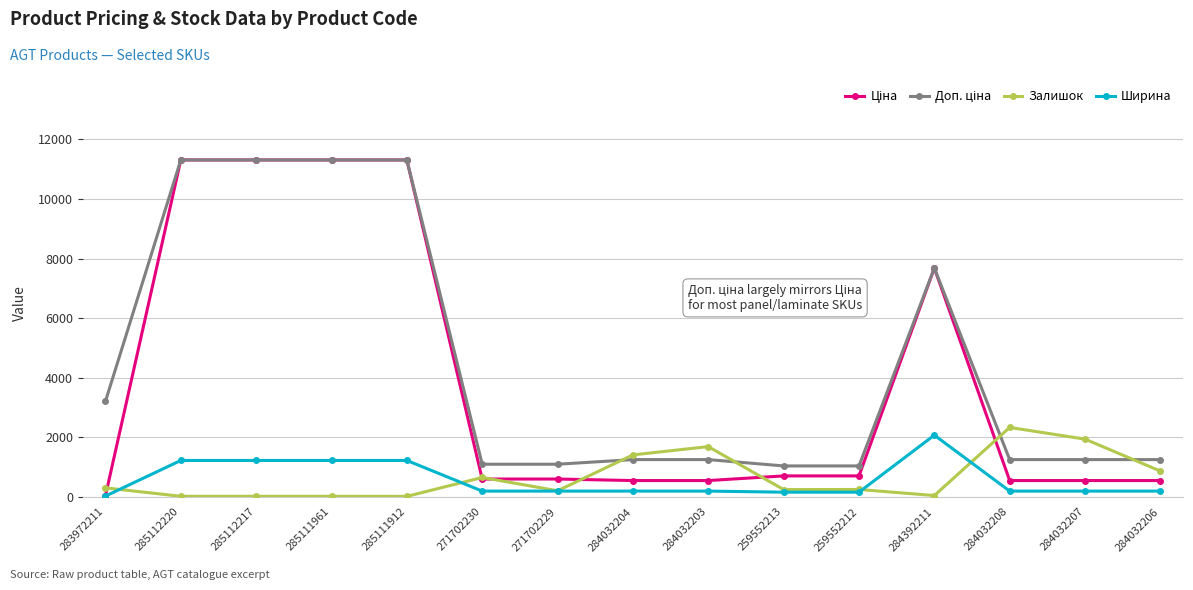

Which series changed the most between 271702230 and 284032207?

Залишок